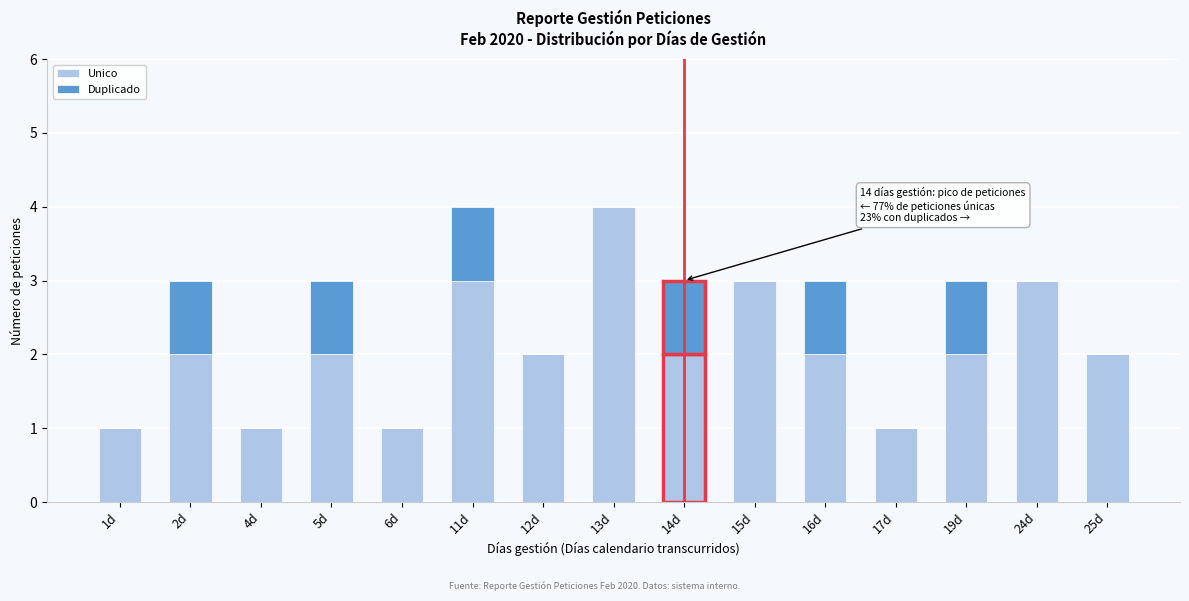

What is the total value across all series at 19d?

3